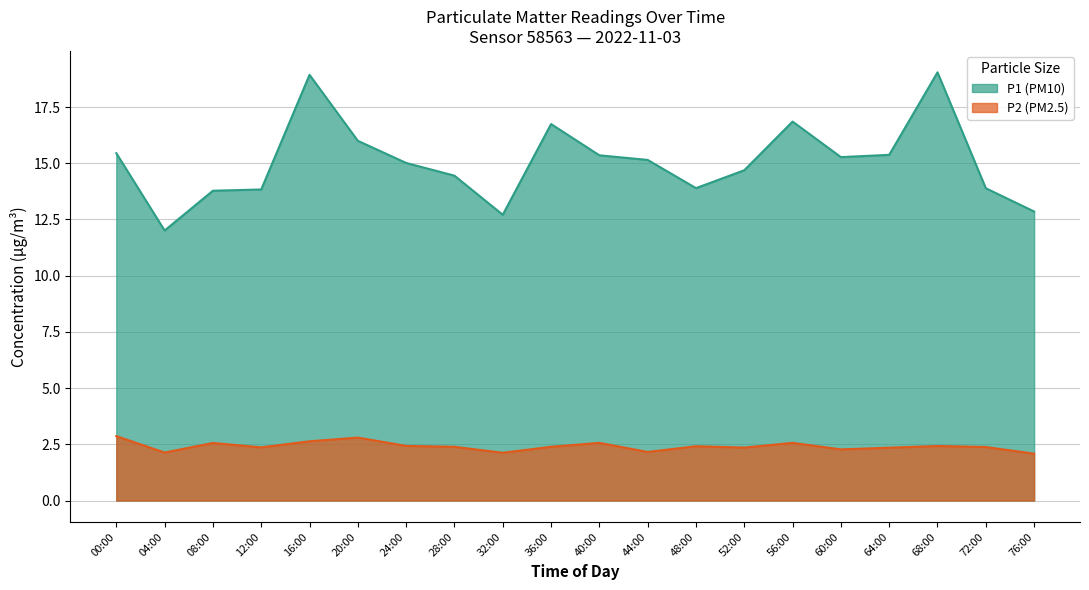

True or false: P1 and P2 cross at least once.

False